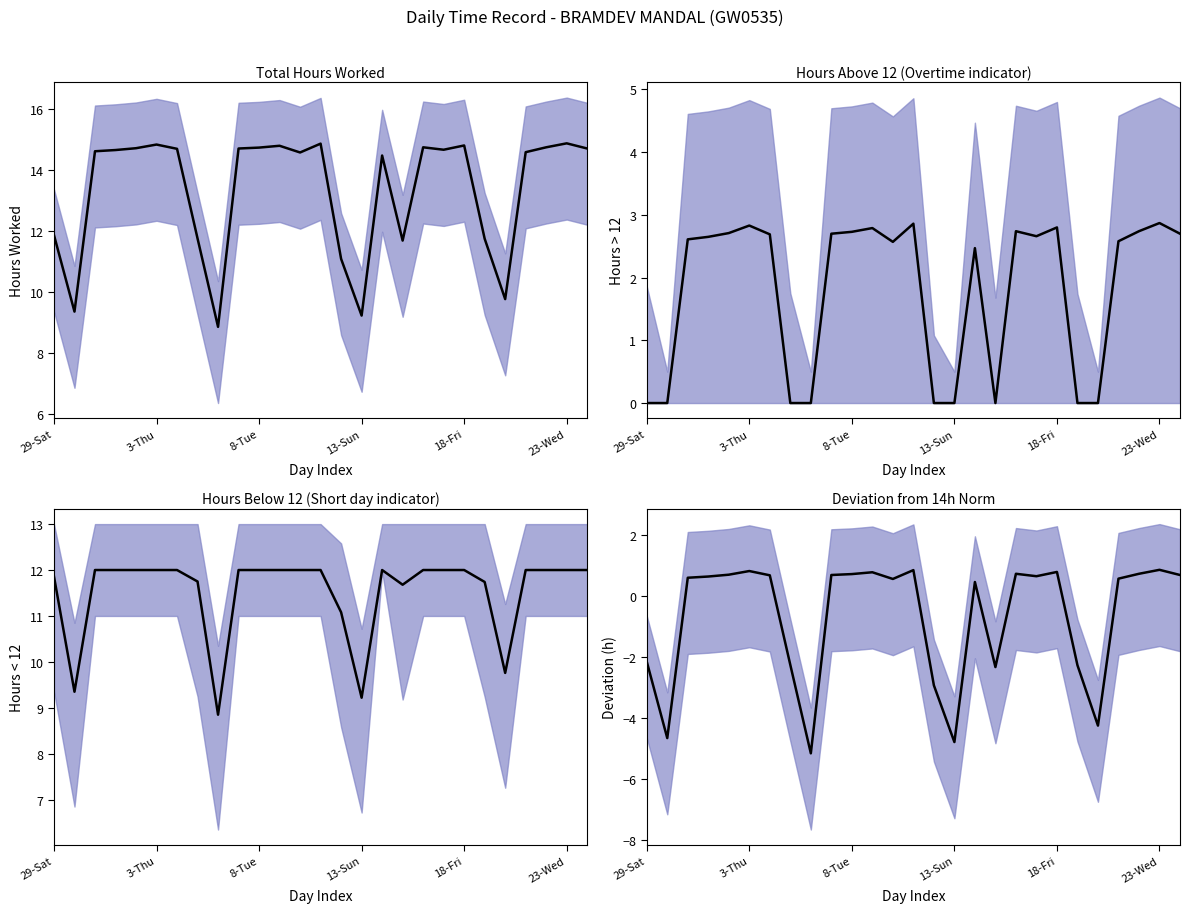

What is the difference between the second highest and minimum values in the Hours Above 12 (Overtime indicator) series?

2.9